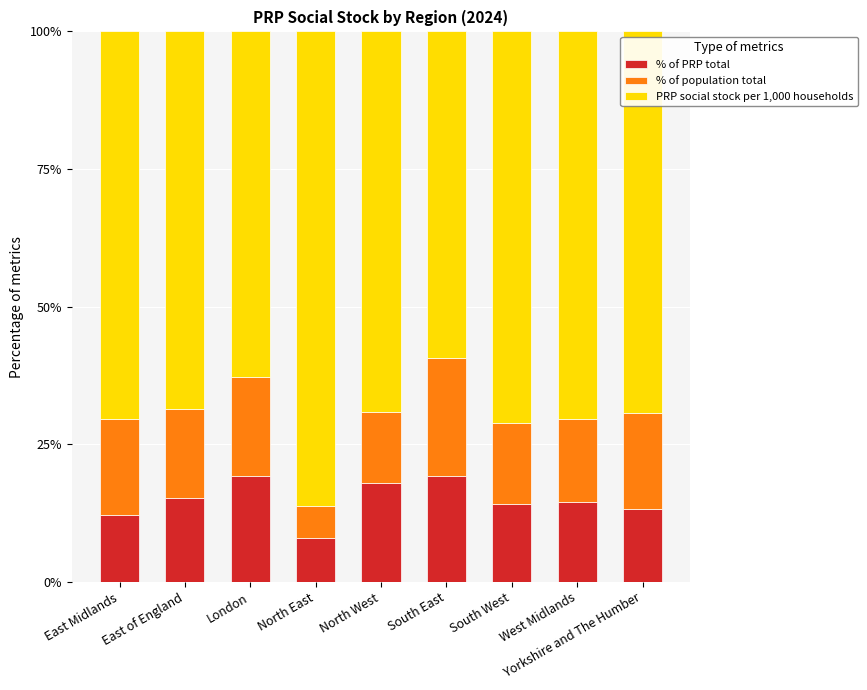

What is the total value across all series at East of England?

100.0